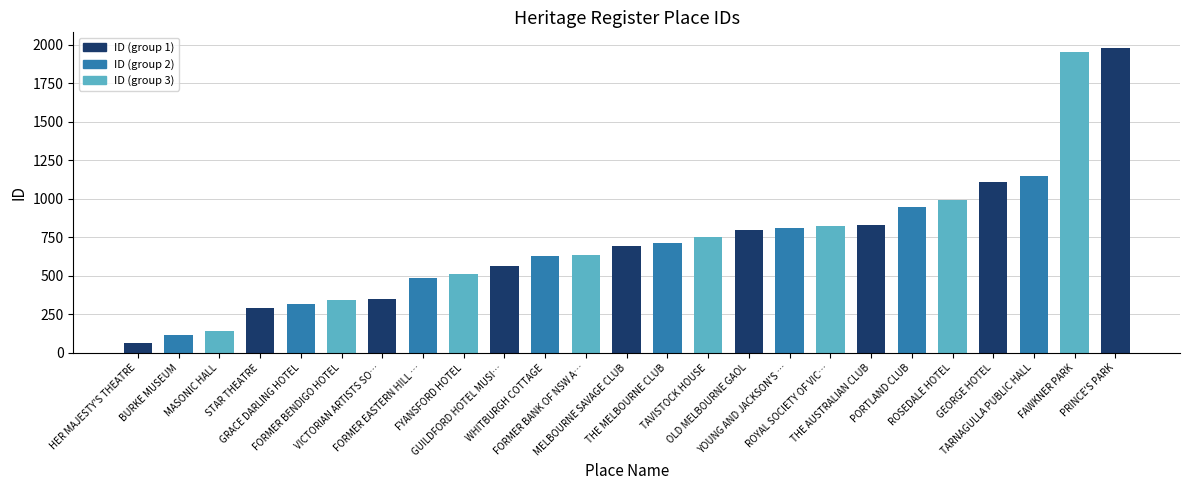

What is the smallest value displayed?

67